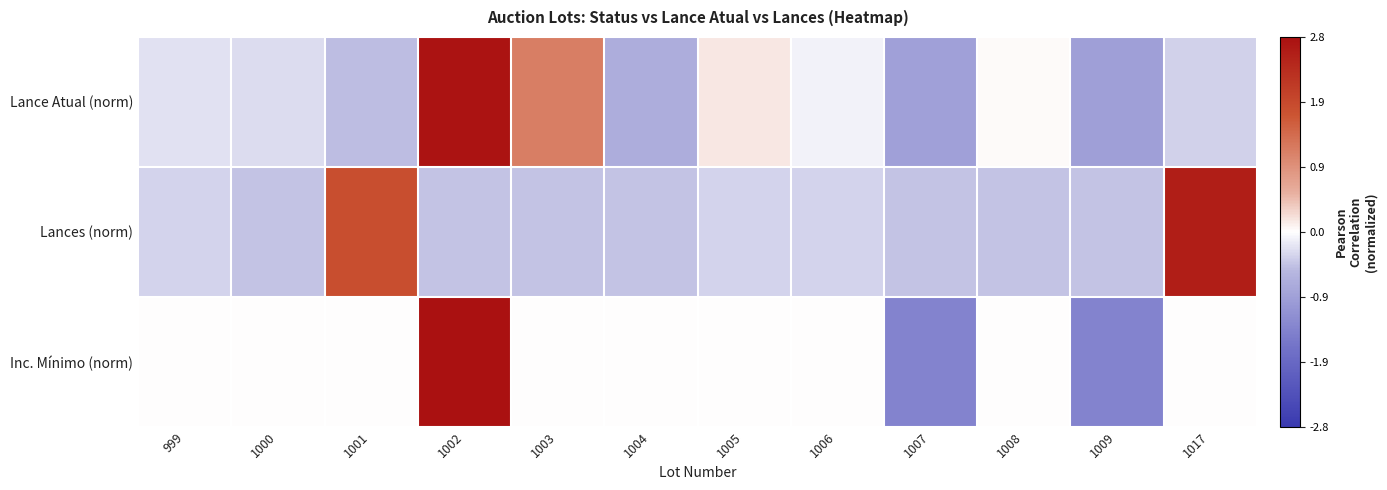

What is the smallest value displayed?

-1.4